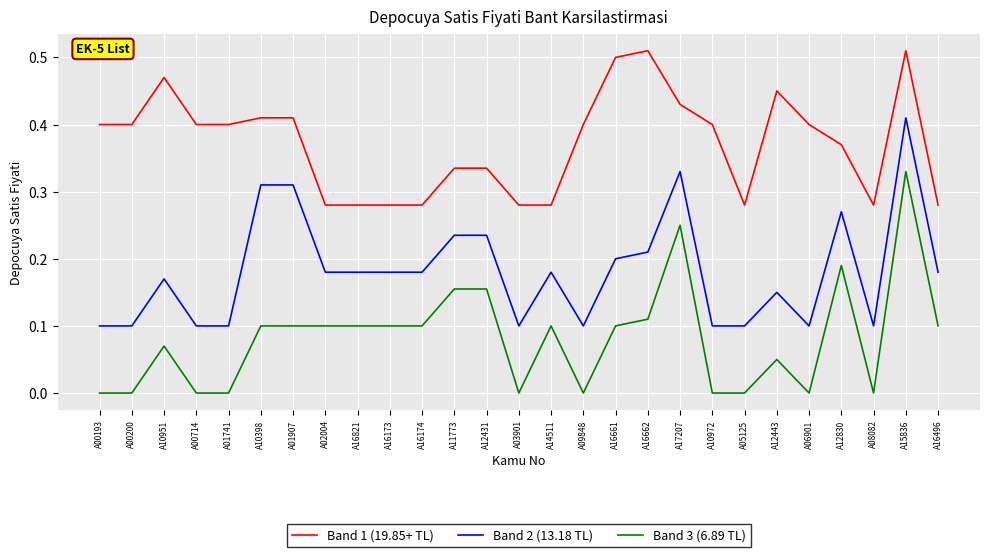

What position from the left is A16496?

27